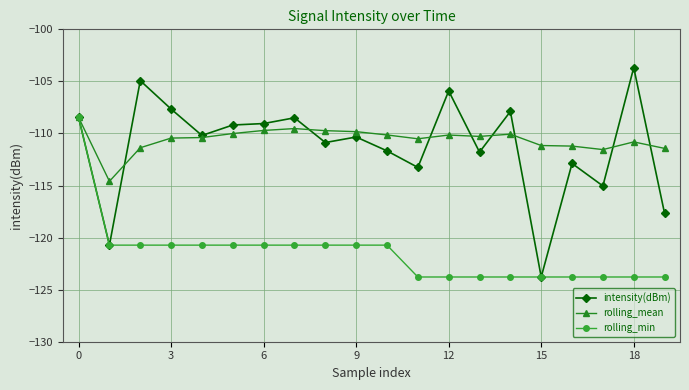

What is the value of the intensity(dBm) point at the 15th from the left?

-107.9